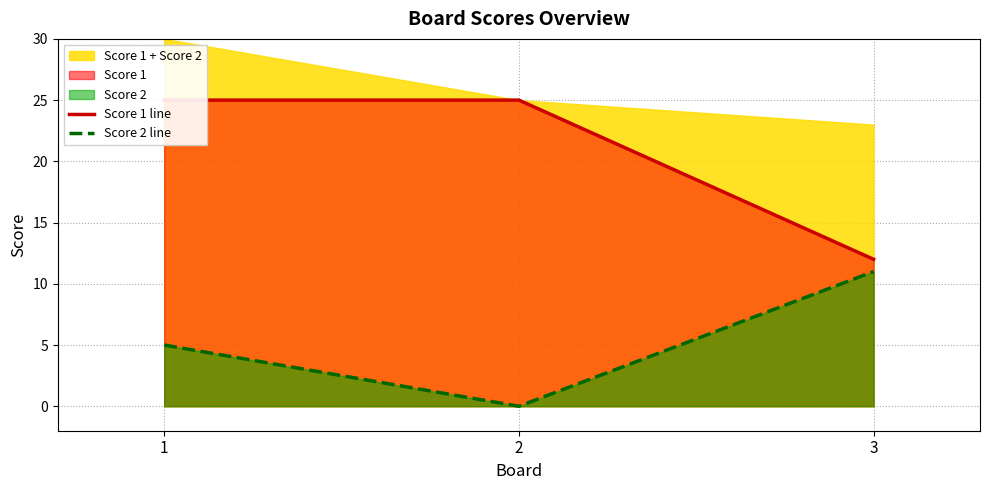

The value of Score 2 line at 3 is 6. True or false?

False